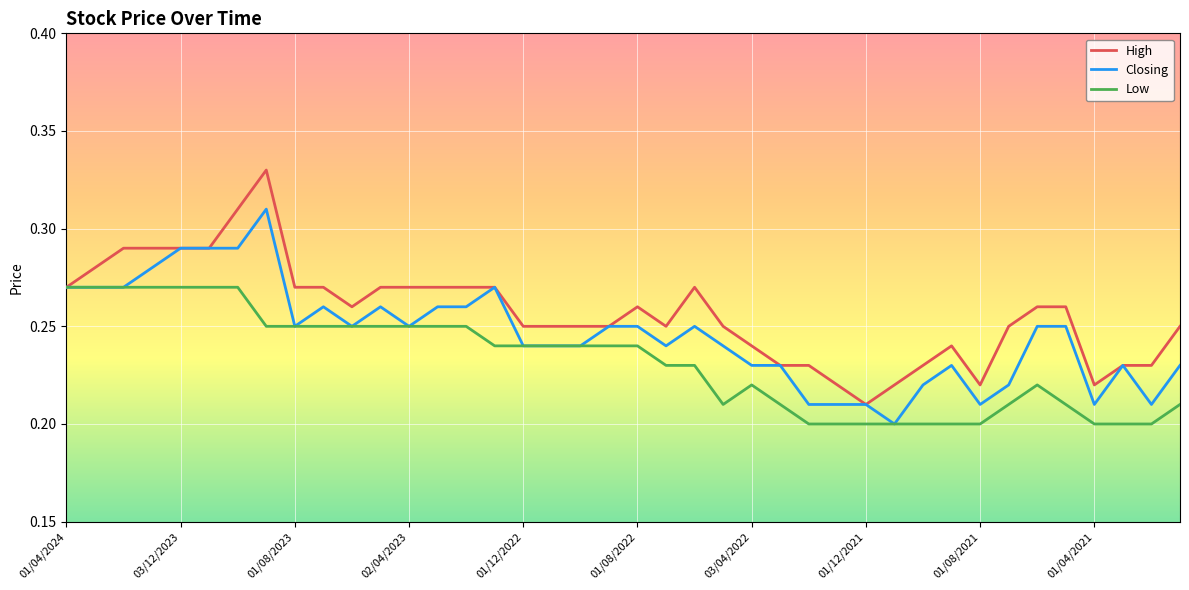

List the series in order of their overall mean, lowest first.

Low, Closing, High